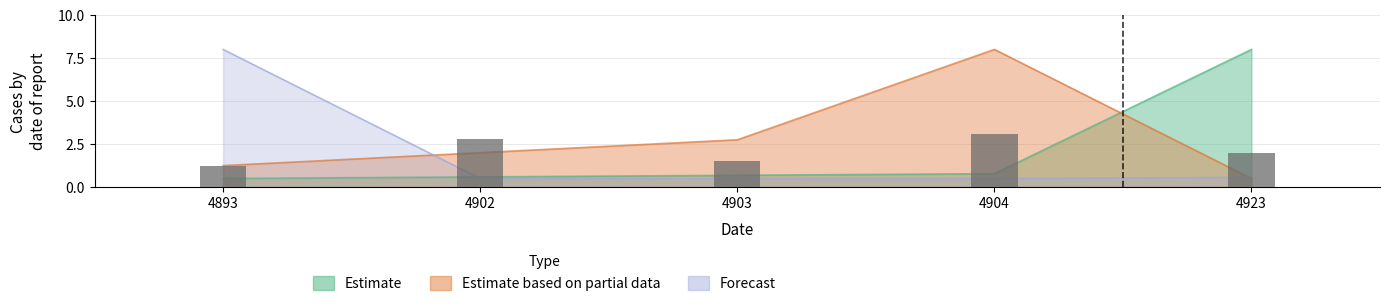

What is the value of the Estimate bar at the 5th from the left?

8.0